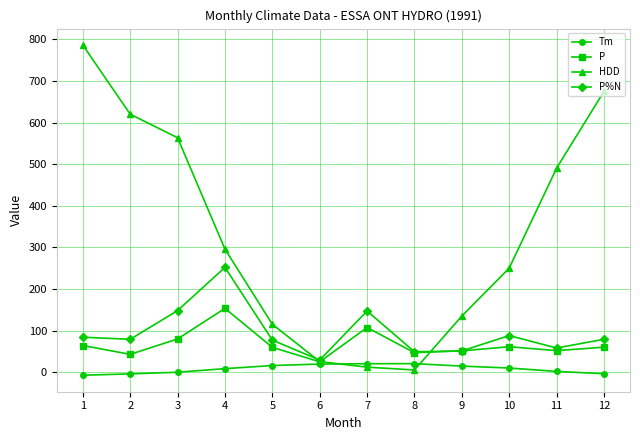

Count the number of categories in the chart.

12